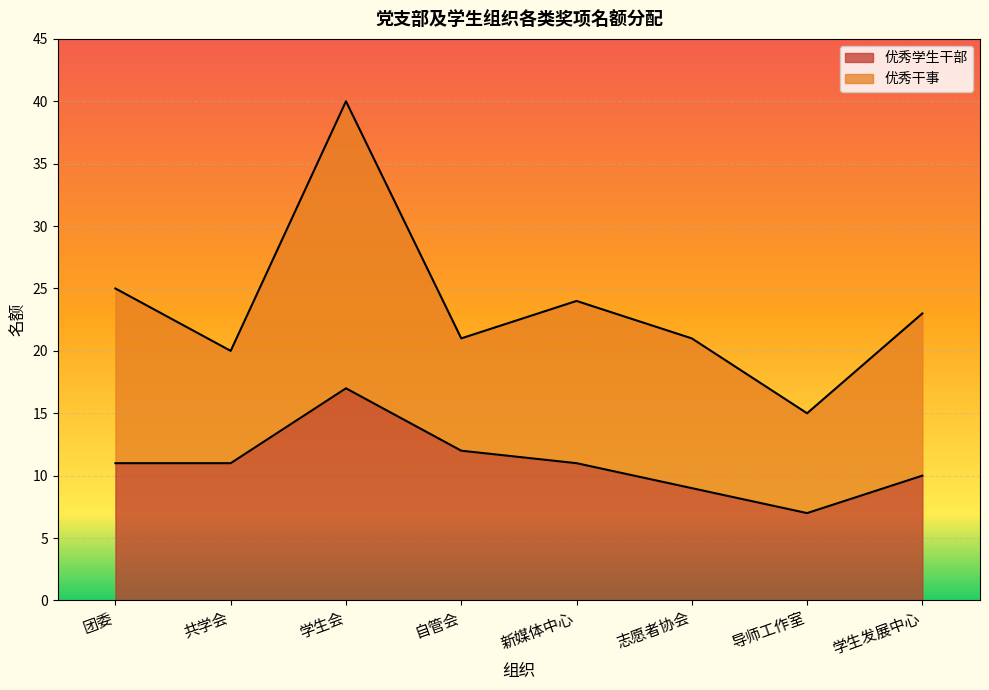

What is the smallest value displayed?

7